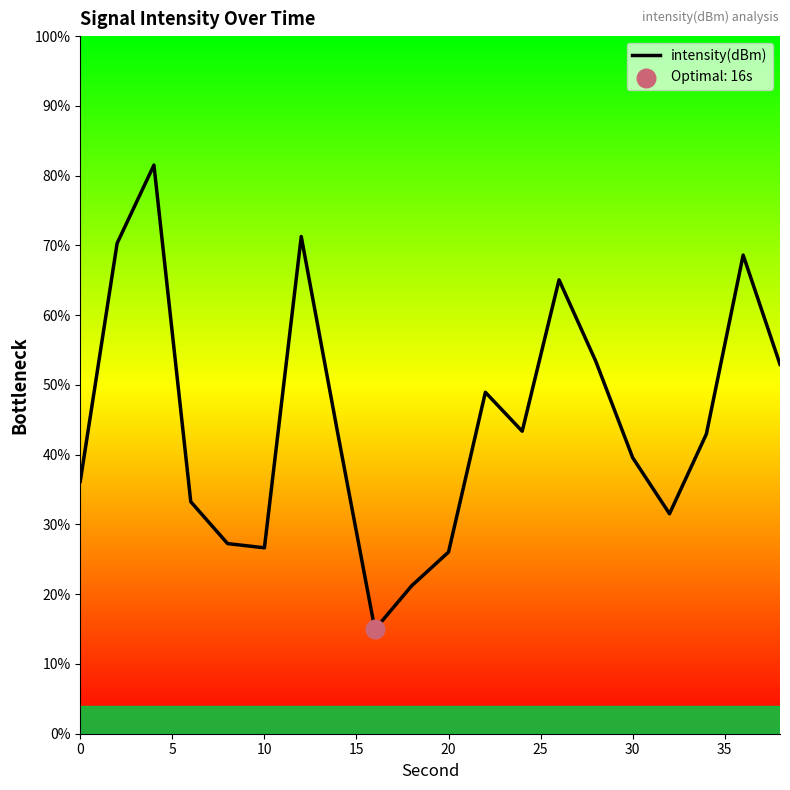

What is the smallest value displayed?

14.9